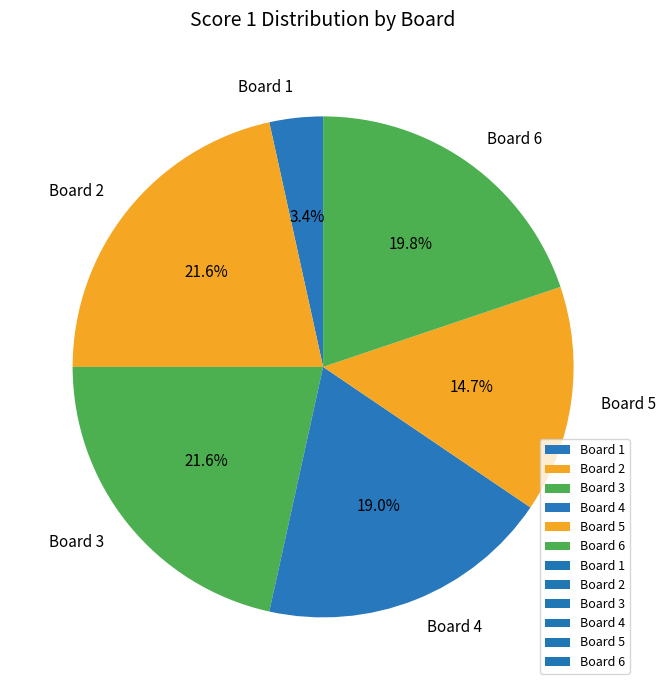

Combined, do Board 6 and Board 3 account for over 50%?

No